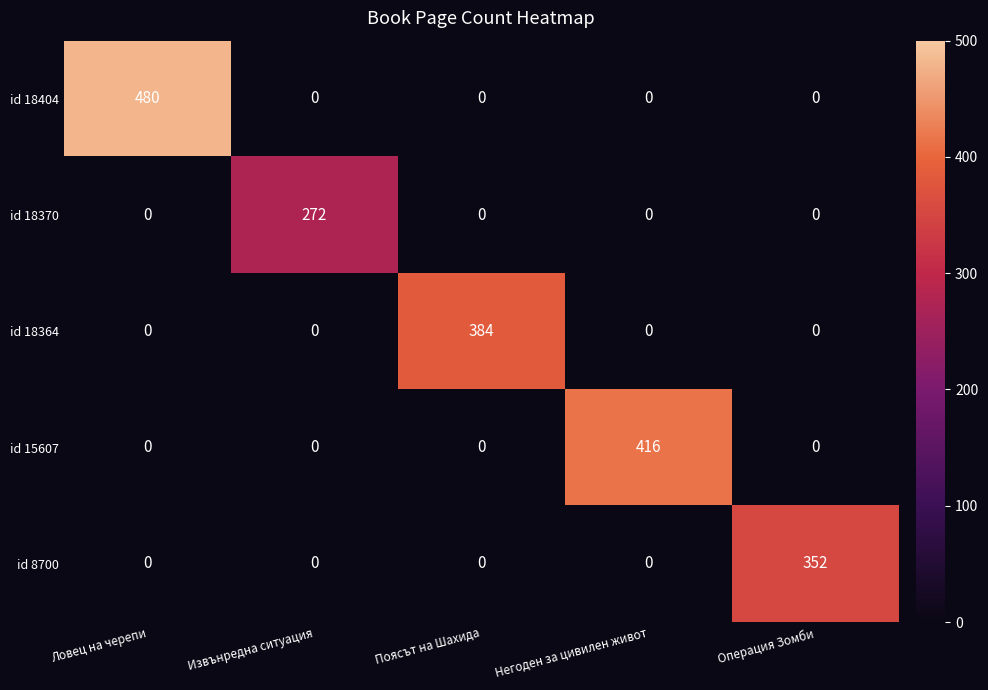

Reading left to right, list all the values displayed in this chart.

id 18404: Ловец на черепи=480	Извънредна ситуация=0	Поясът на Шахида=0	Негоден за цивилен живот=0	Операция Зомби=0
id 18370: Ловец на черепи=0	Извънредна ситуация=272	Поясът на Шахида=0	Негоден за цивилен живот=0	Операция Зомби=0
id 18364: Ловец на черепи=0	Извънредна ситуация=0	Поясът на Шахида=384	Негоден за цивилен живот=0	Операция Зомби=0
id 15607: Ловец на черепи=0	Извънредна ситуация=0	Поясът на Шахида=0	Негоден за цивилен живот=416	Операция Зомби=0
id 8700: Ловец на черепи=0	Извънредна ситуация=0	Поясът на Шахида=0	Негоден за цивилен живот=0	Операция Зомби=352